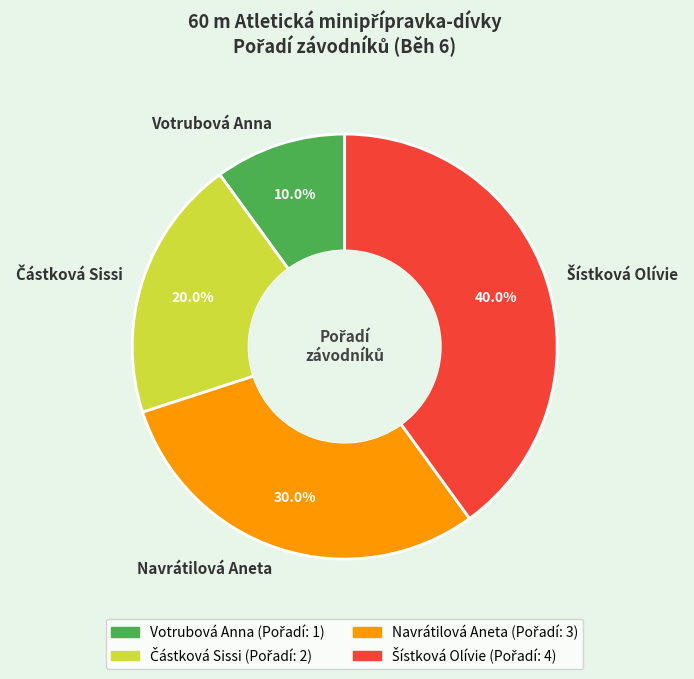

Does Votrubová Anna account for over 50% of the chart?

No